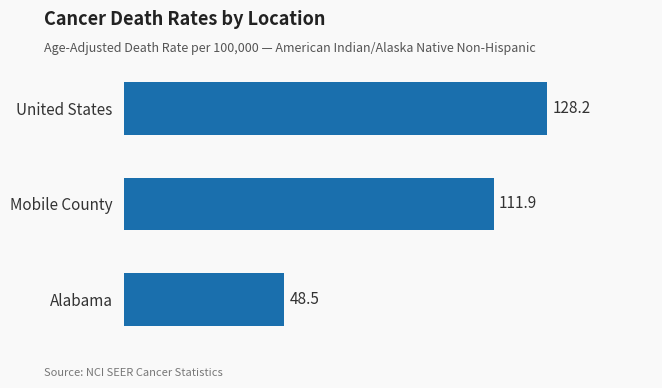

Where is the data nearest to the value 88?

Mobile County